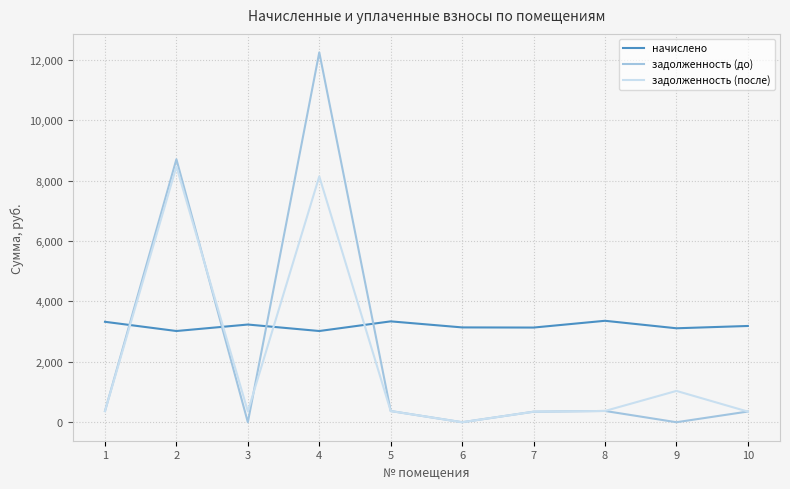

What value does the начислено series have at 5?

3339.0